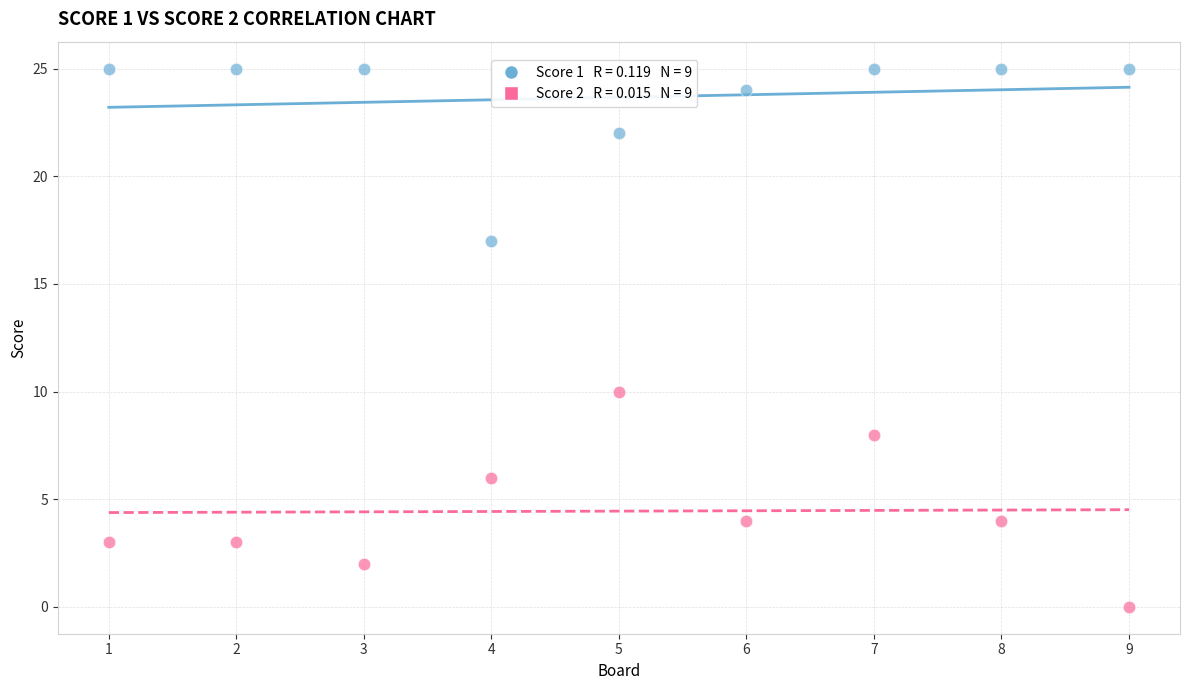

Across all series, what Y value is closest to 12?

10